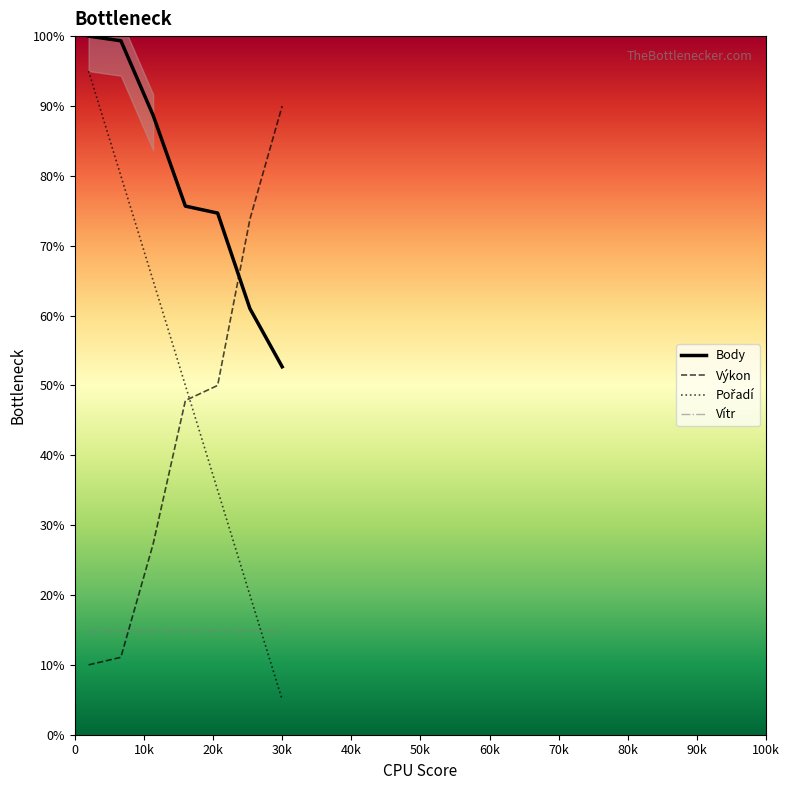

What is the sum of all Výkon values?

310.0